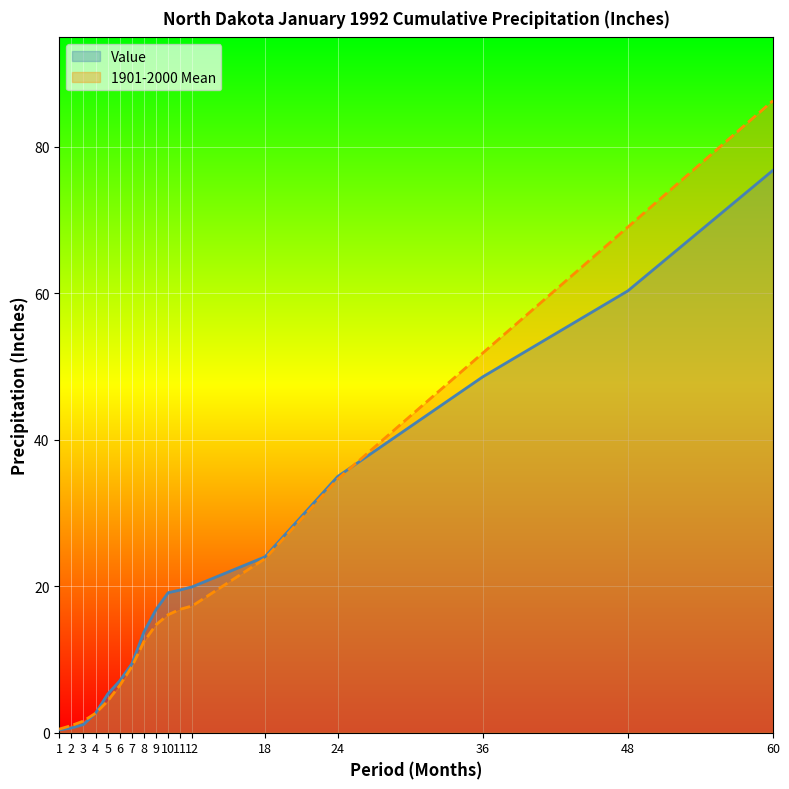

How many values in the Value series exceed 16?

9